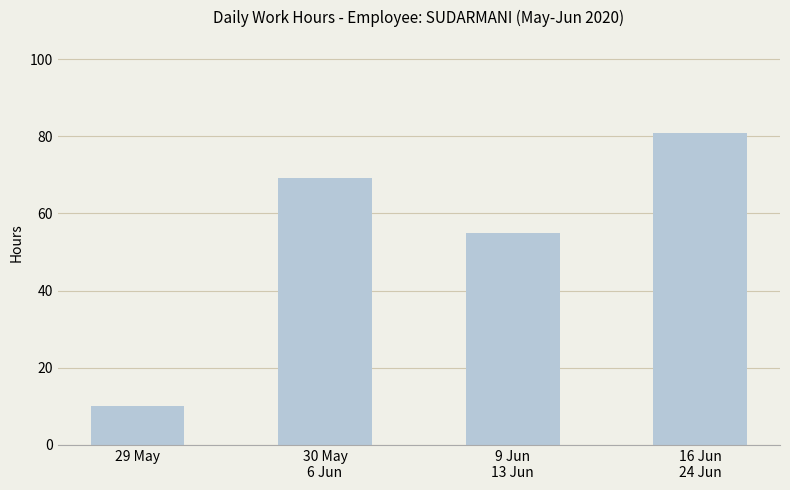

What is the difference between the second highest and second lowest values?

14.4